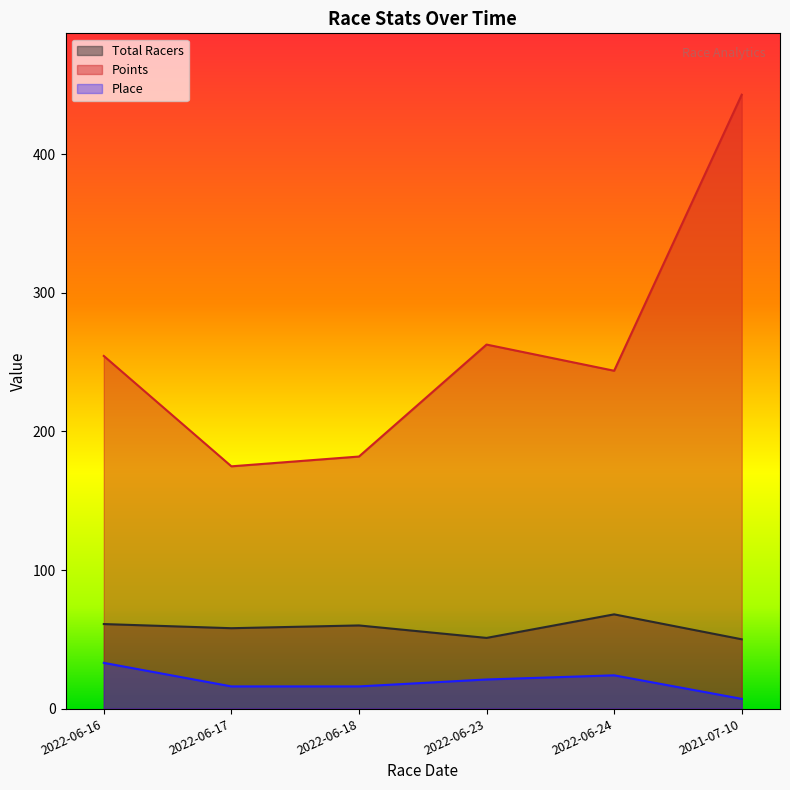

What is the label of the 2nd point from the left?

2022-06-17